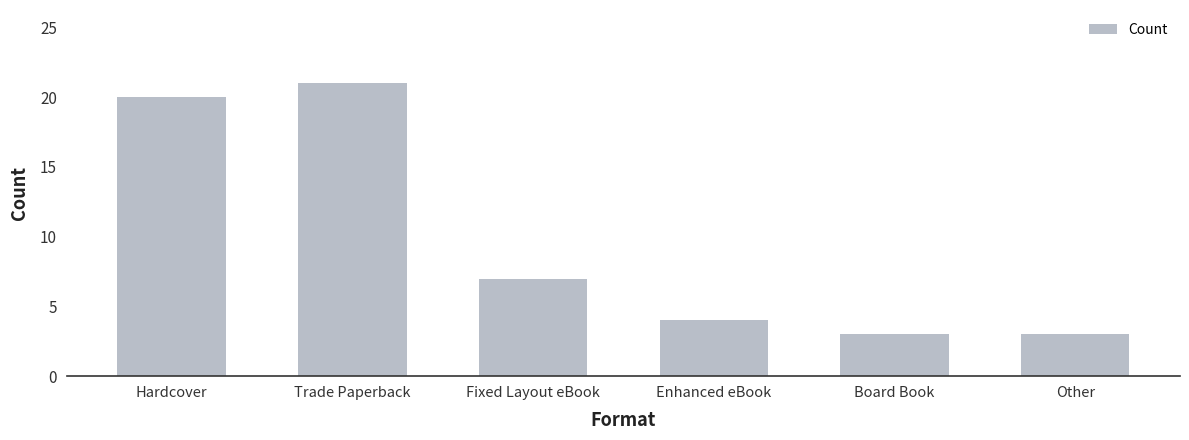

Between Hardcover and Enhanced eBook, which is larger?

Hardcover